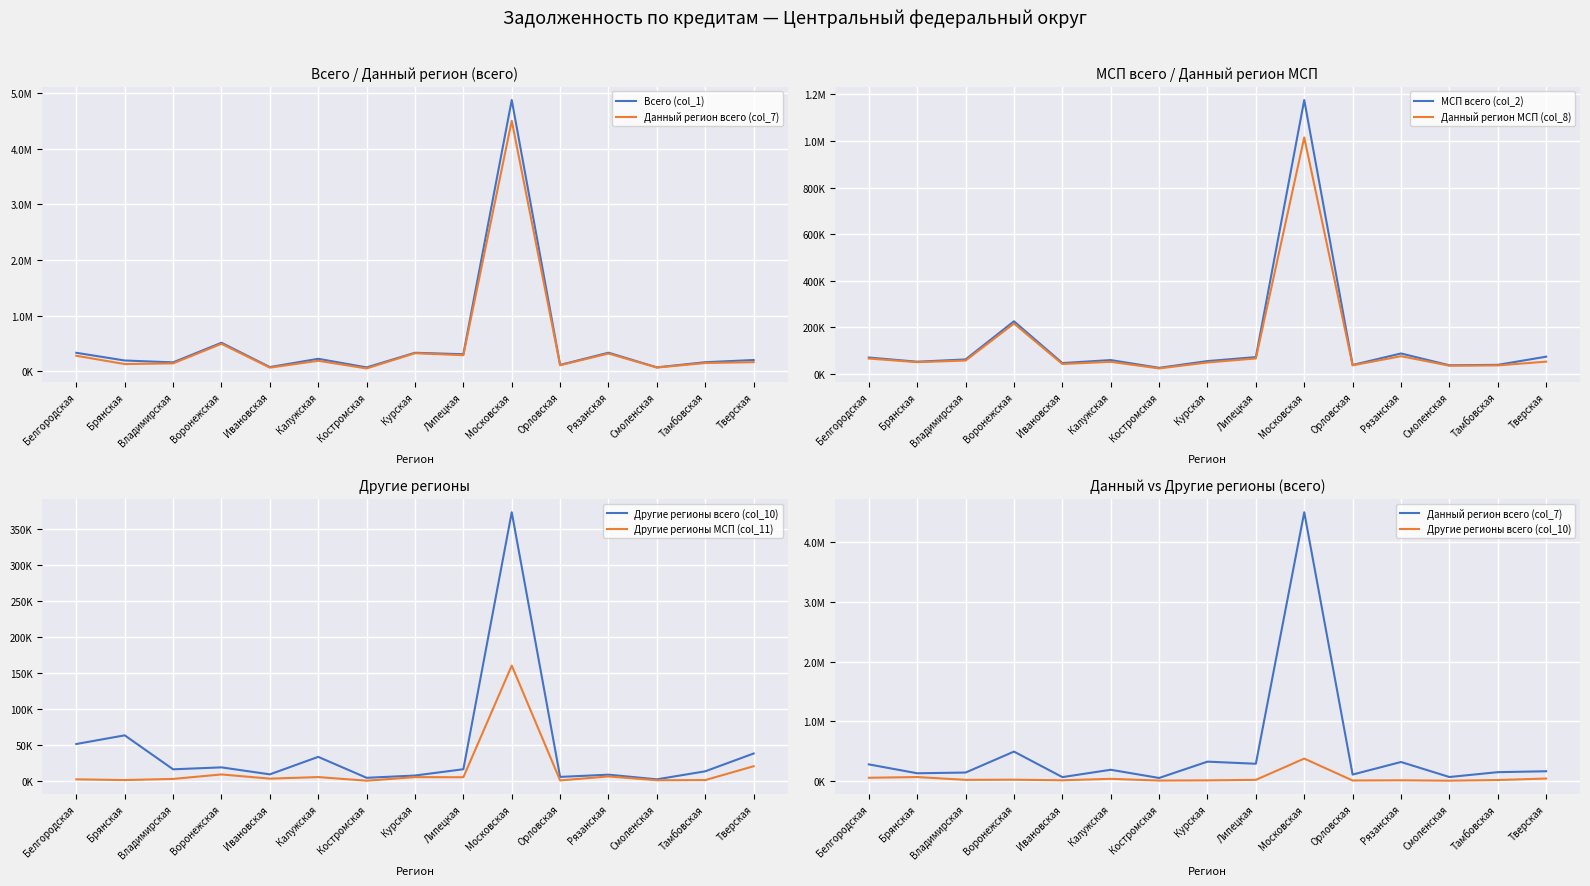

True or false: МСП всего (col_2) and Данный регион всего (col_7) intersect in this chart.

False